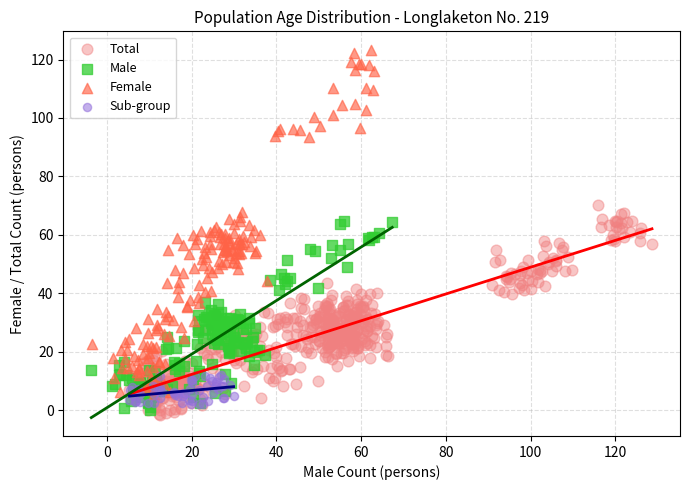

Which series contains the highest Y value?

Female